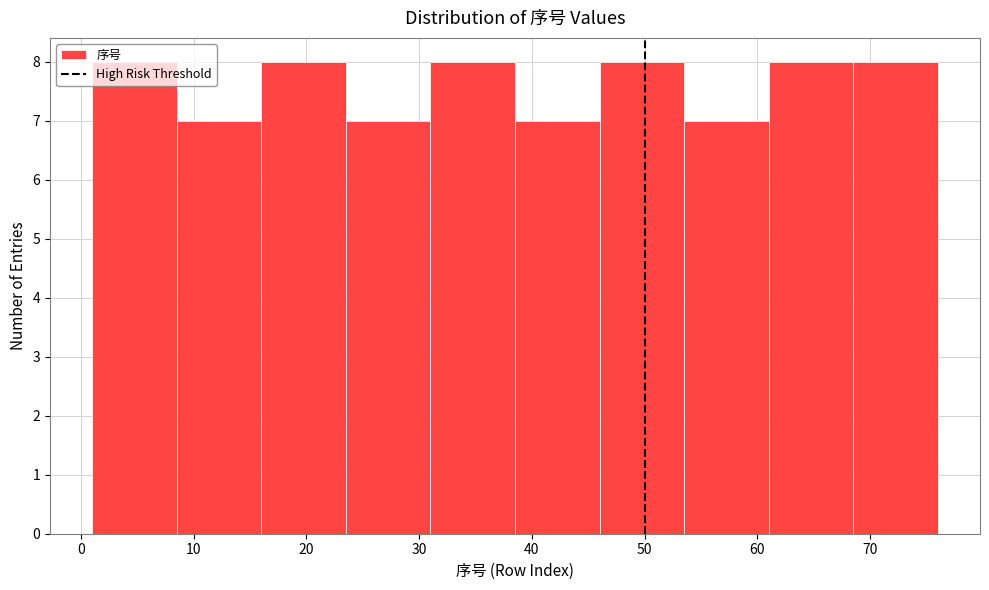

Reading left to right, transcribe this chart: for each bar, give the range it covers on the x-axis and its height. Neither the bar edges nor the heights are printed on the chart, so give them approximately, as read against the axes.

1.0 to 8.5: 8
8.5 to 16.0: 7
16.0 to 23.5: 8
23.5 to 31.0: 7
31.0 to 38.5: 8
38.5 to 46.0: 7
46.0 to 53.5: 8
53.5 to 61.0: 7
61.0 to 68.5: 8
68.5 to 76.0: 8